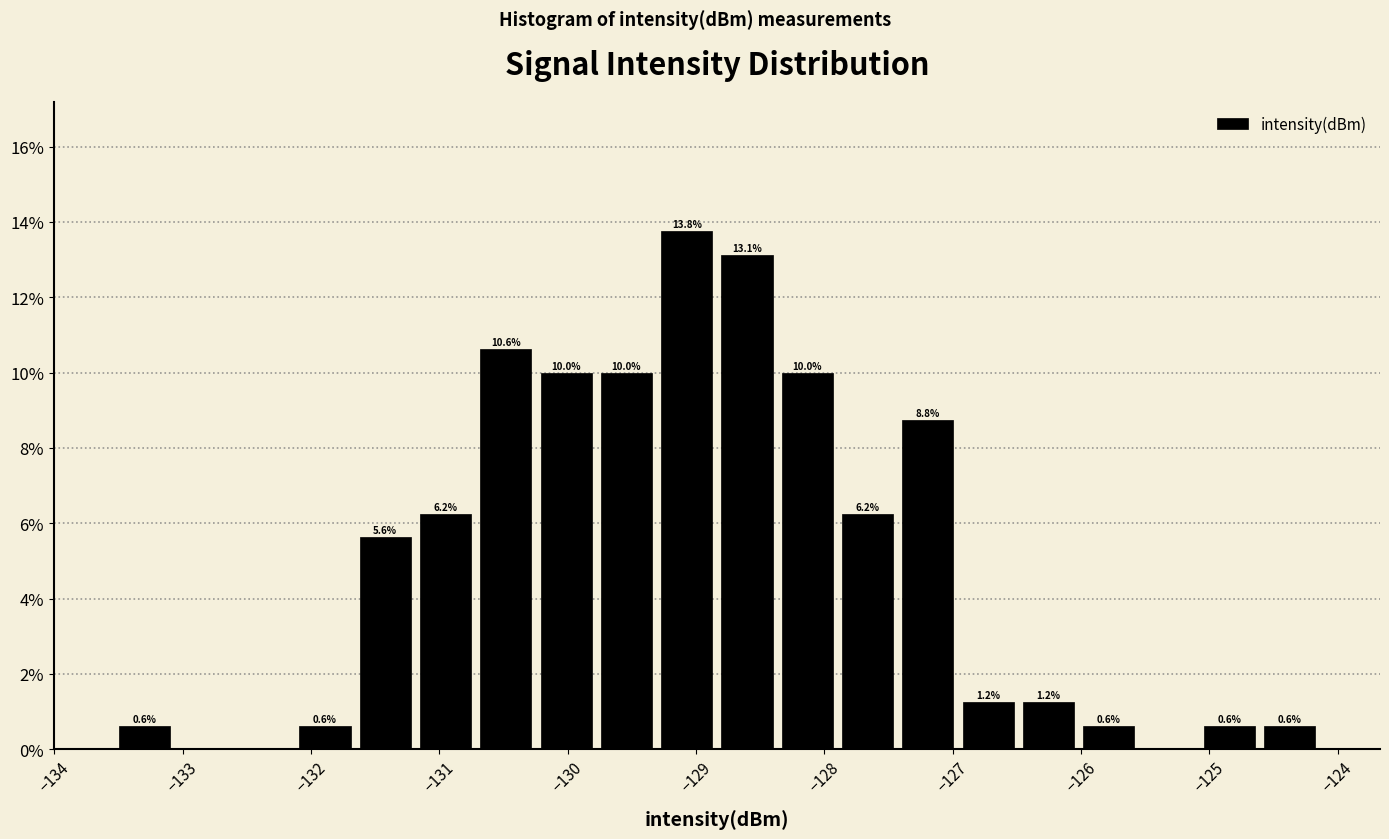

Over which range of the x-axis is the bar tallest?

-129.3 to -128.8